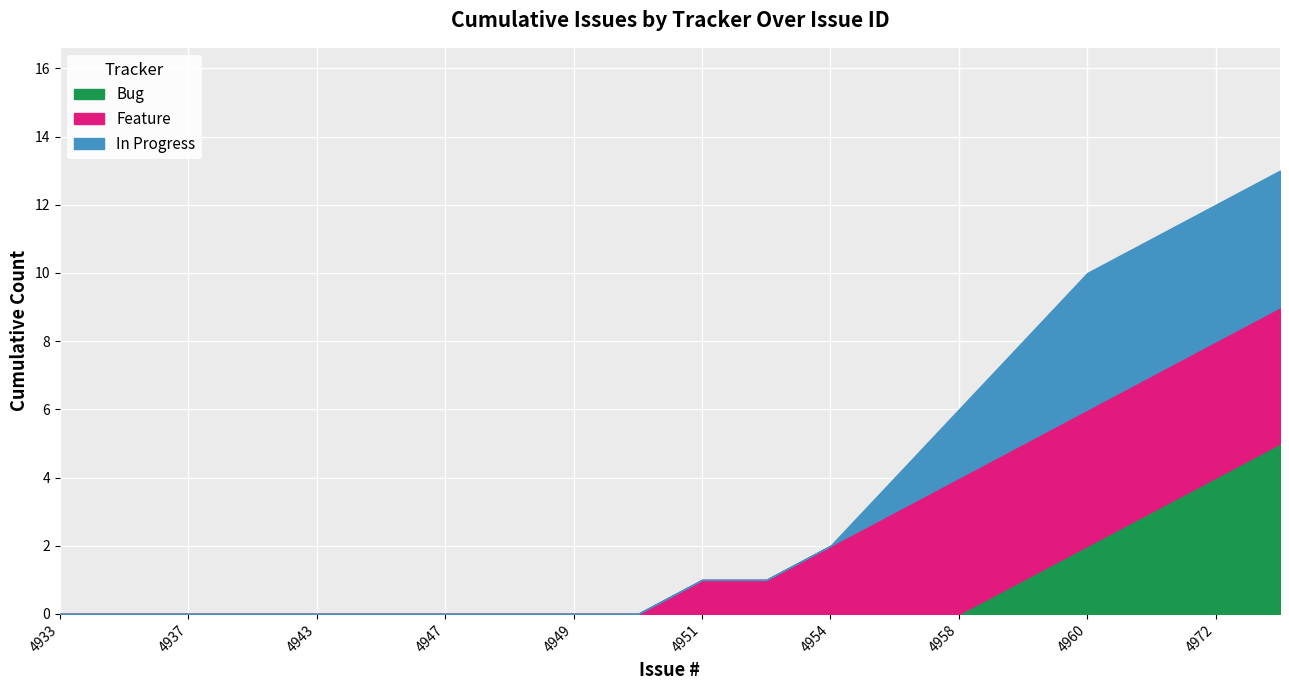

What is the difference between the maximum and second lowest values in the Bug series?

5